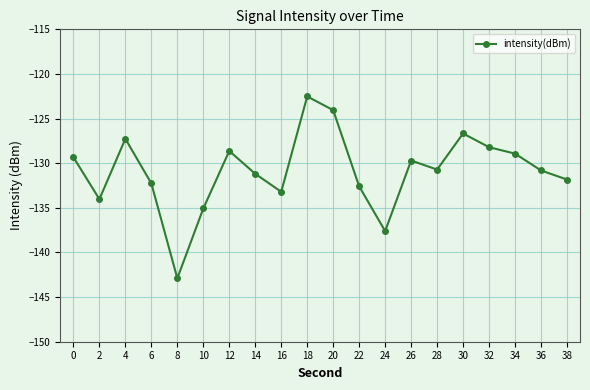

At which category does the chart reach its minimum across all series?

8